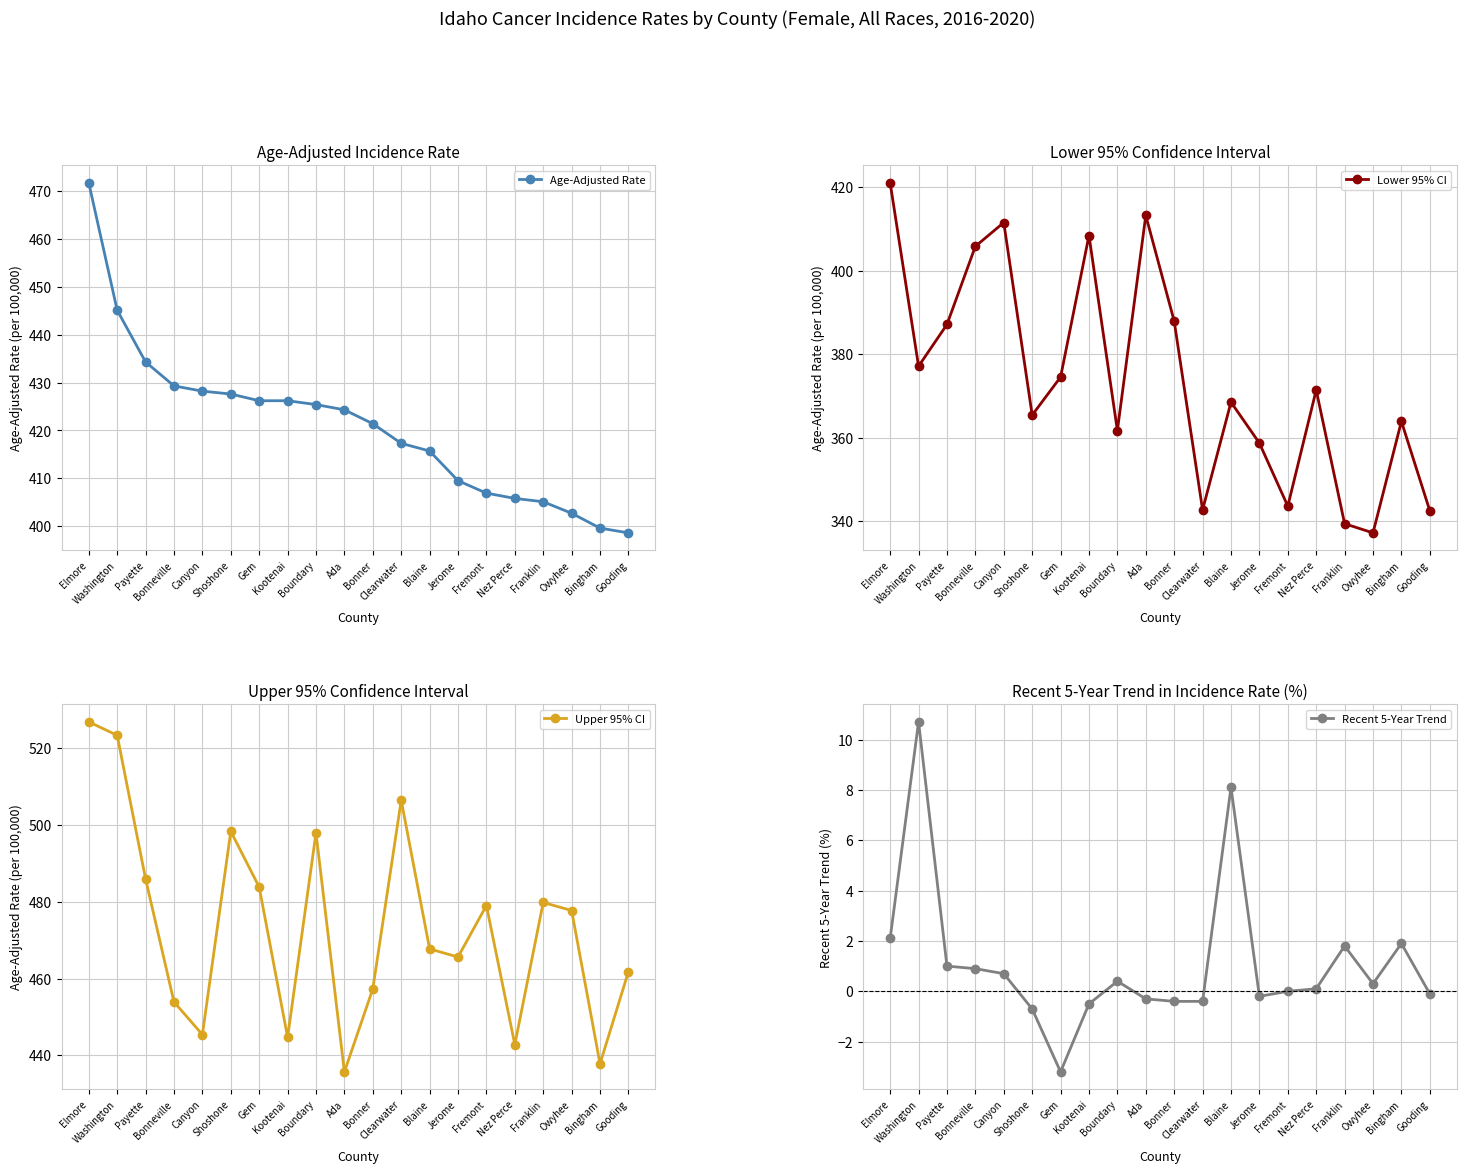

What is the difference between the highest and lowest values at Shoshone?

499.0